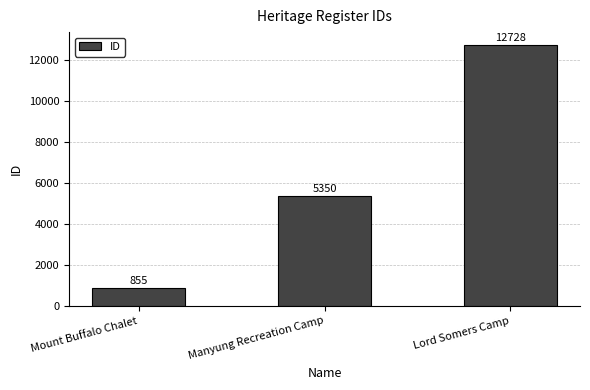

What is the difference between the maximum and second lowest values?

7378